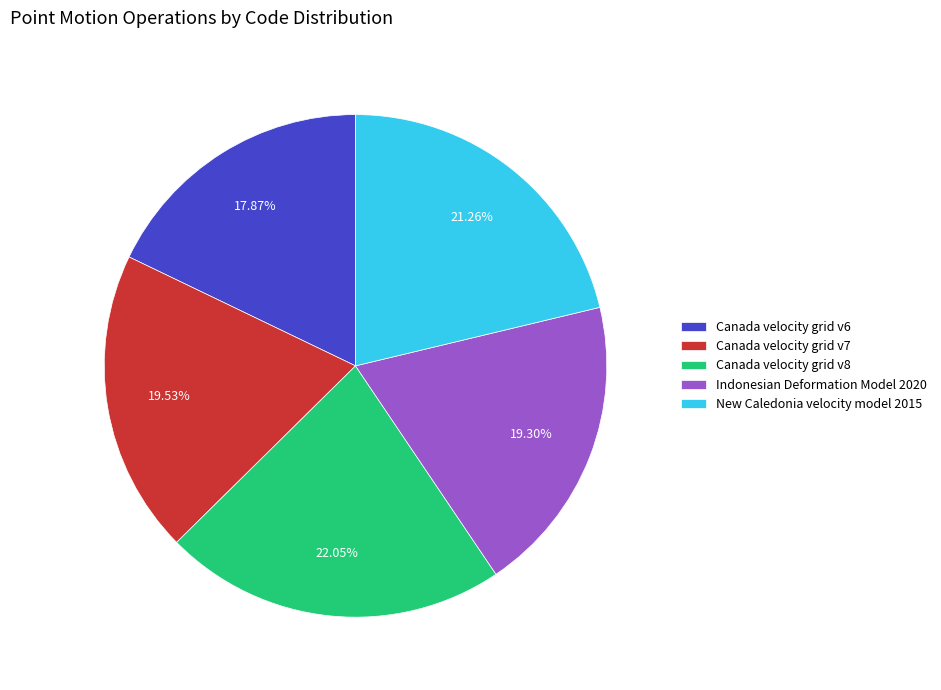

To the nearest percent, what is the difference between the largest and smallest slice percentages?

4%